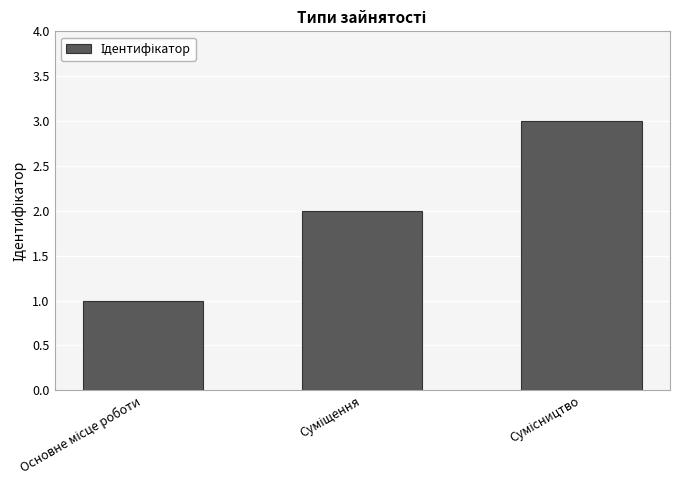

What is the average value?

2